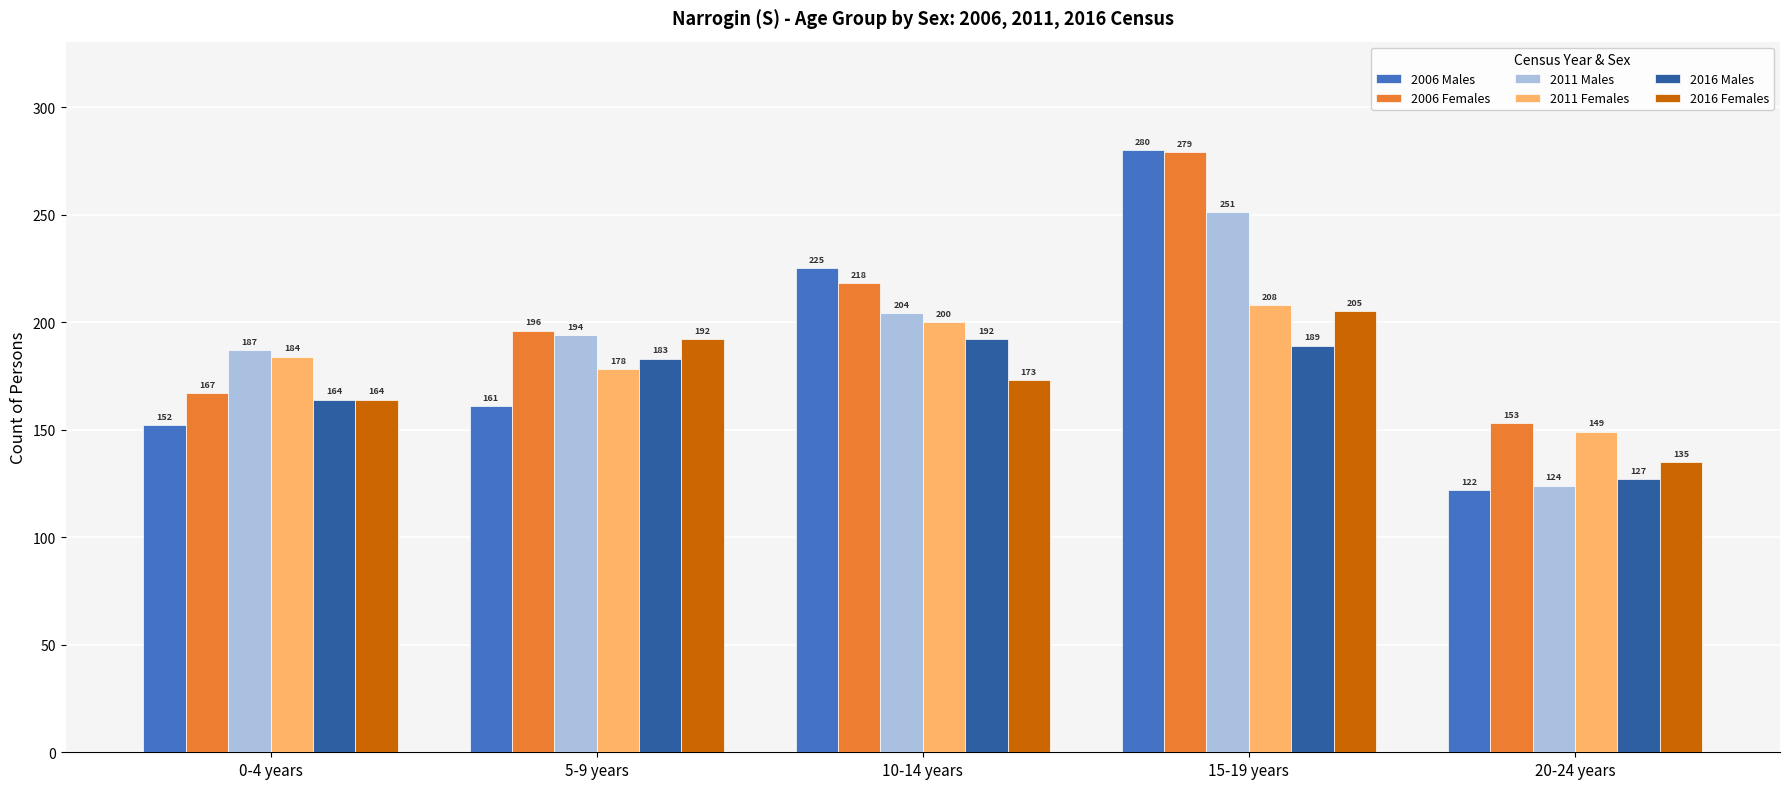

How many data points does each series have?

5